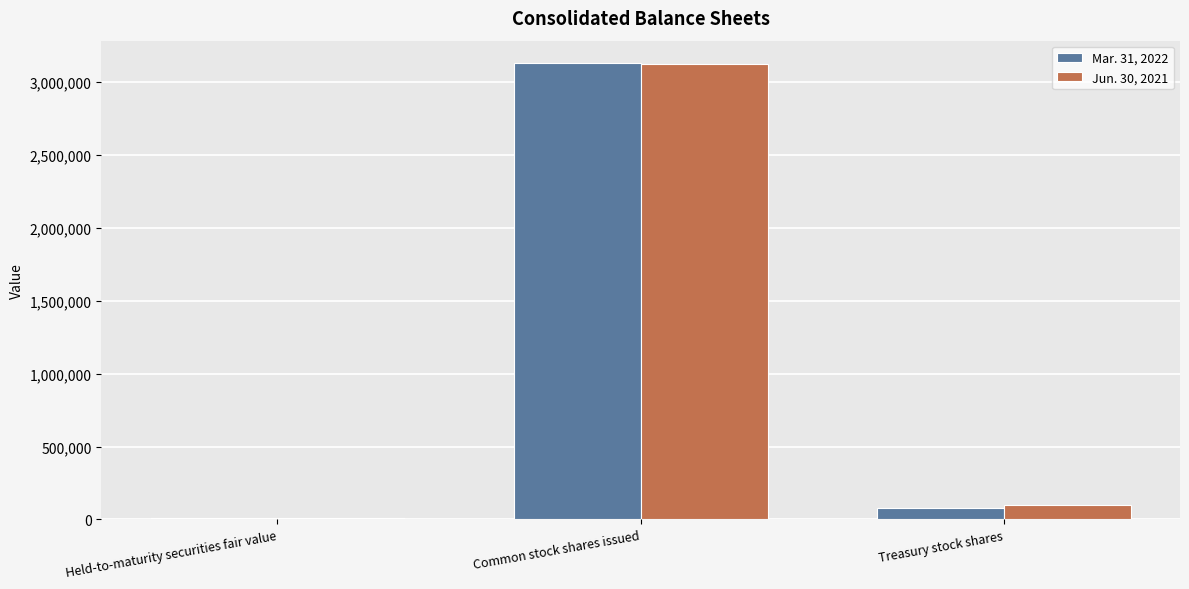

At which category is the sum across all series the highest?

Common stock shares issued